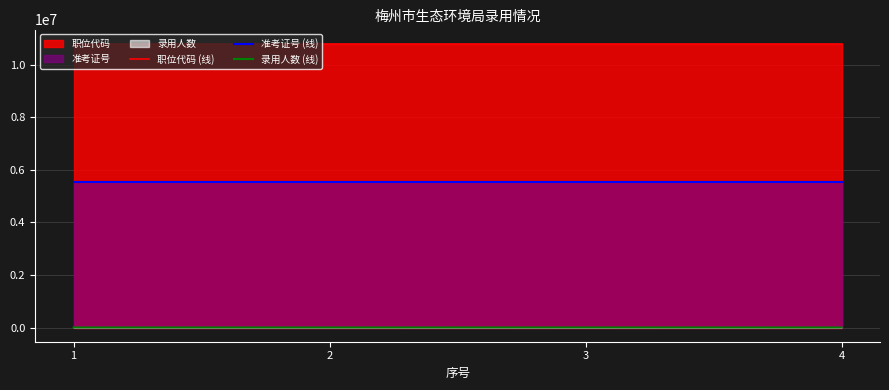

How many series are shown in this chart?

3